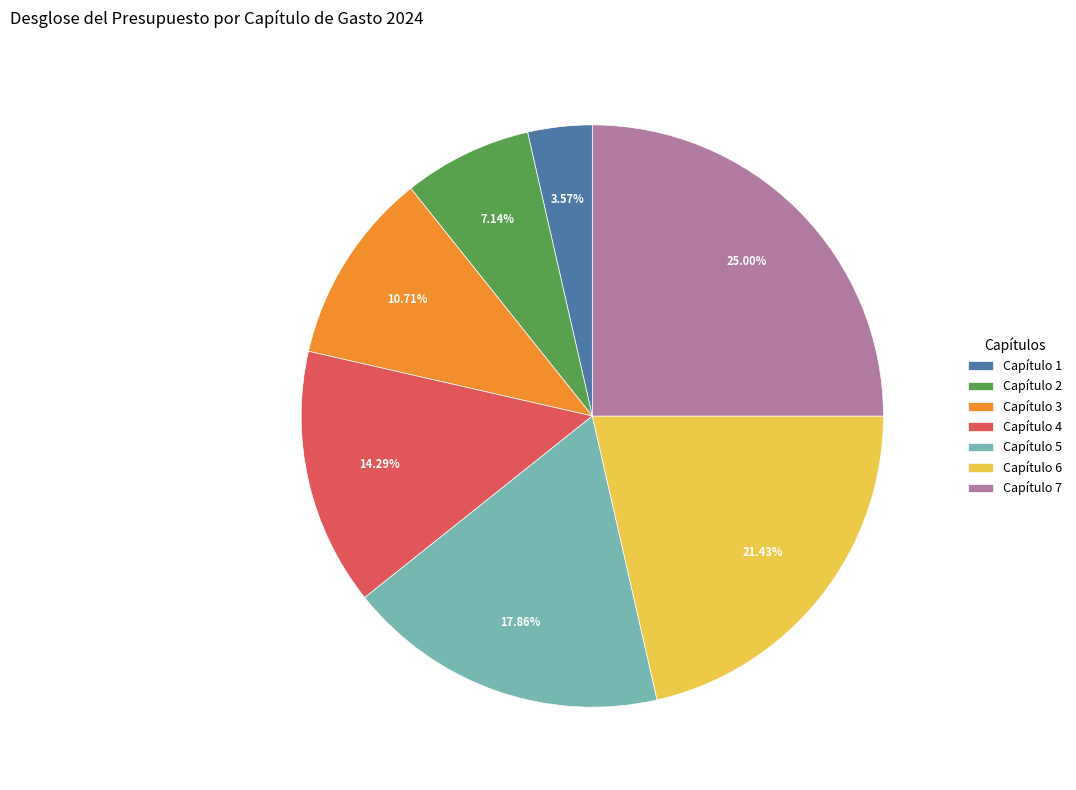

To the nearest percent, what percentage of the pie is Capítulo 6?

21%